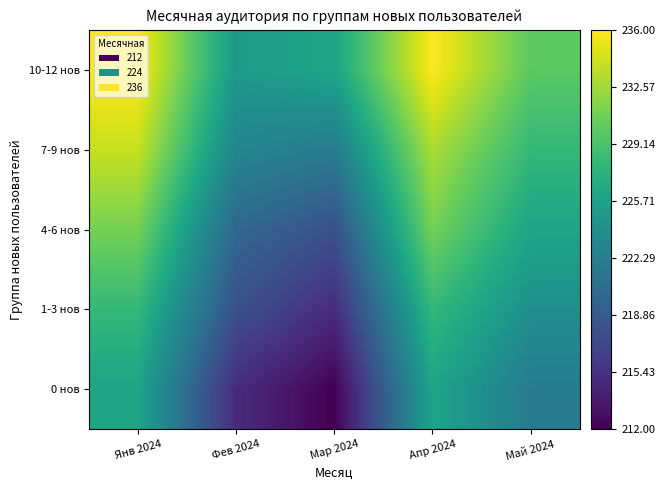

Reading left to right, what are all the values shown in this chart?

0 нов: Янв 2024=226	Фев 2024=215	Мар 2024=212	Апр 2024=226	Май 2024=222
1-3 нов: Янв 2024=228	Фев 2024=218	Мар 2024=215	Апр 2024=228	Май 2024=224
4-6 нов: Янв 2024=231	Фев 2024=220	Мар 2024=218	Апр 2024=231	Май 2024=226
7-9 нов: Янв 2024=234	Фев 2024=223	Мар 2024=222	Апр 2024=233	Май 2024=228
10-12 нов: Янв 2024=236	Фев 2024=225	Мар 2024=226	Апр 2024=236	Май 2024=230